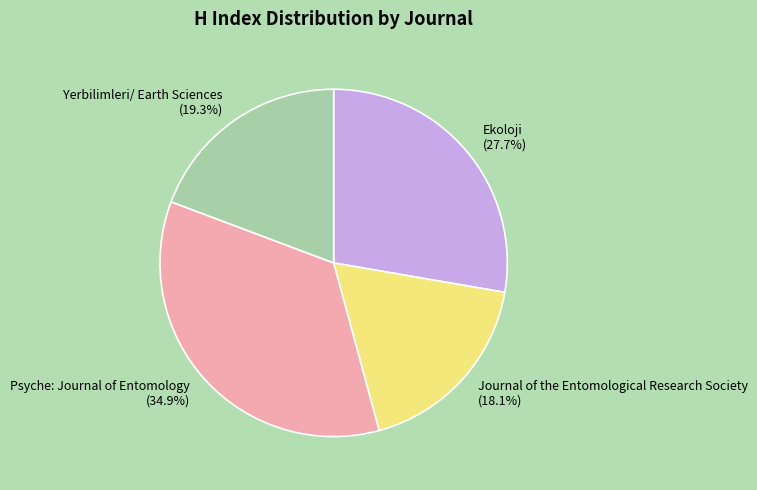

How much of the chart is everything except Ekoloji?

72.3%